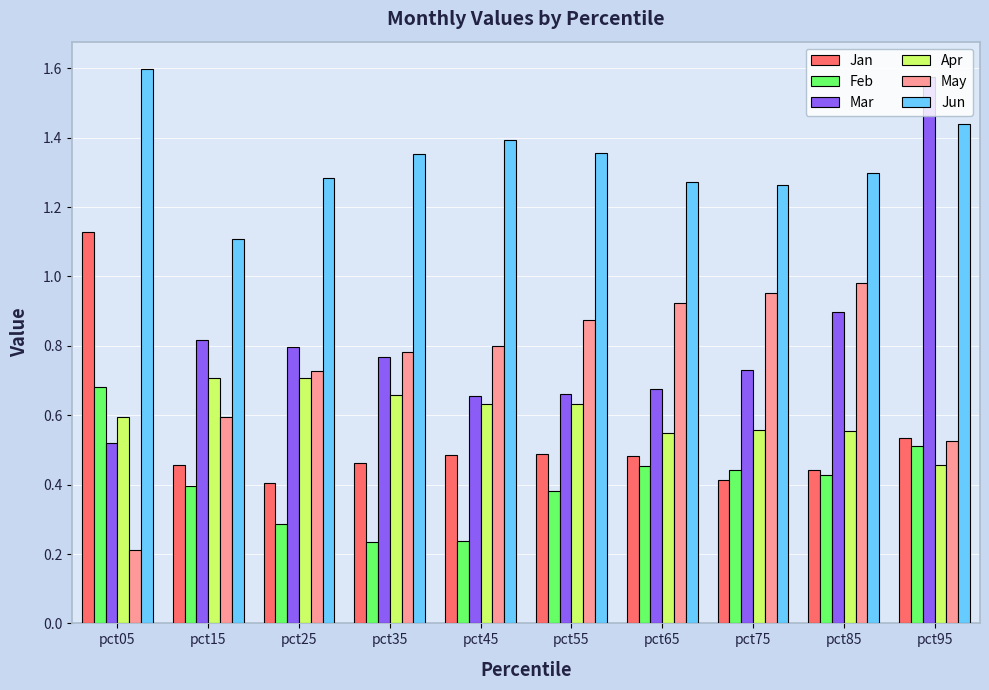

How many bars are there in total?

60